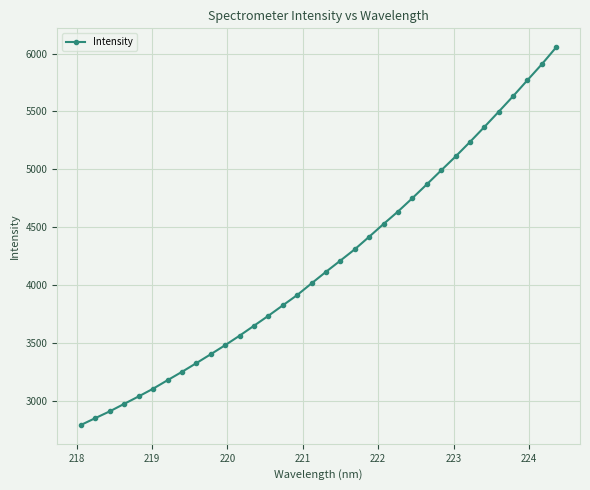

How many categories are shown in the chart?

34